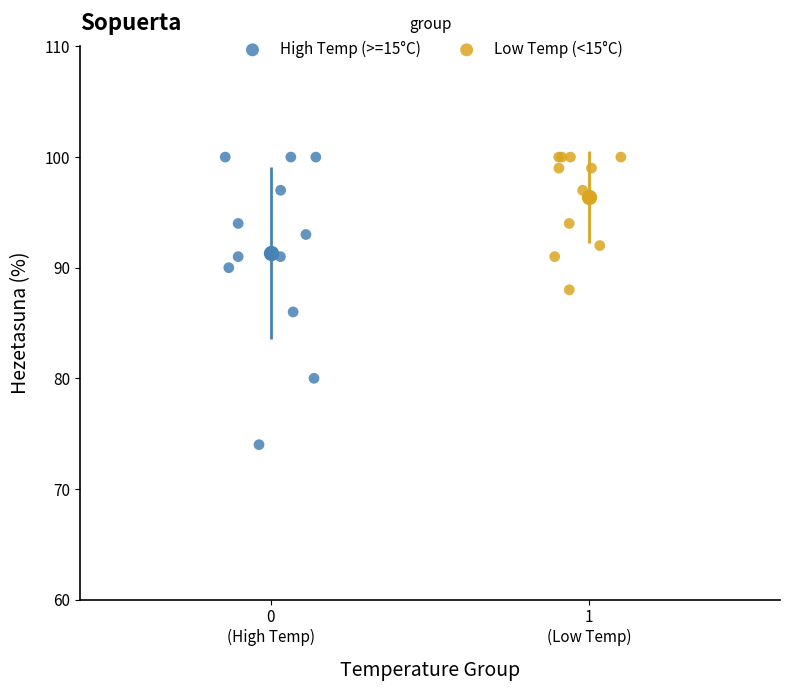

Which series has the widest spread of Y values?

High Temp (>=15°C)